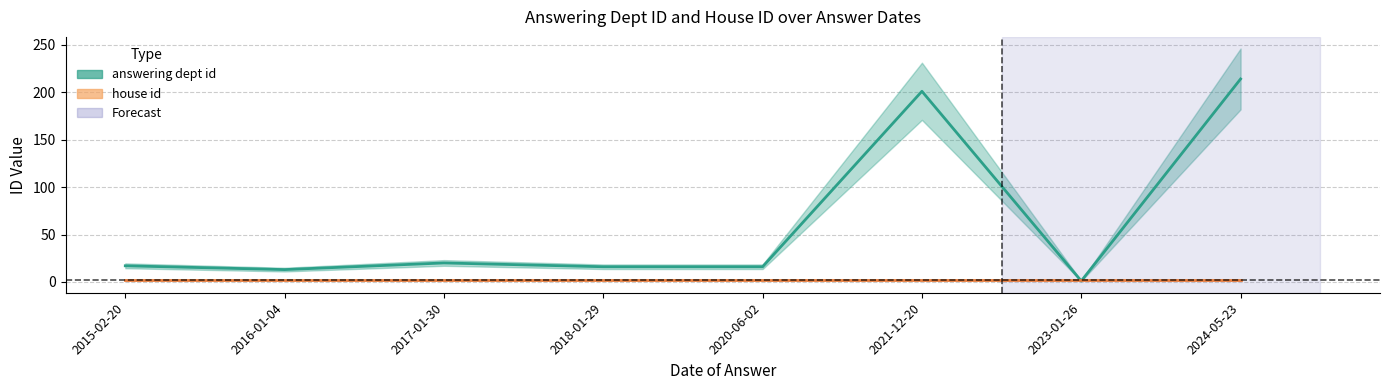

How many lines are shown in the chart?

2